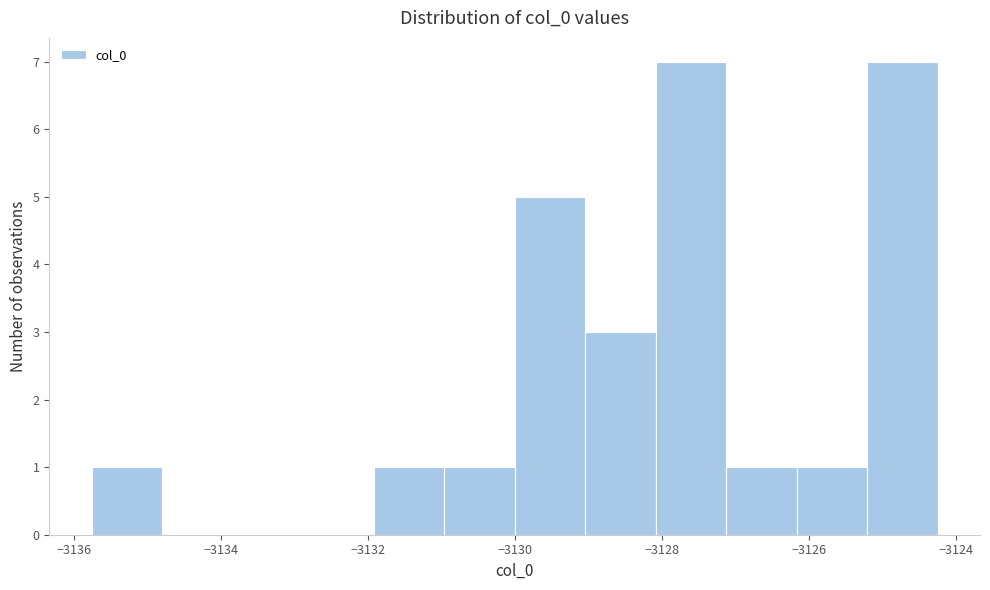

Reading left to right, list every bar in this chart as the range it spans on the x-axis followed by its height. Neither the bar edges nor the heights are printed on the chart, so give them approximately, as read against the axes.

-3135.8 to -3134.8: 1
-3134.8 to -3133.8: 0
-3133.8 to -3132.8: 0
-3132.8 to -3132.0: 0
-3132.0 to -3131.0: 1
-3131.0 to -3130.0: 1
-3130.0 to -3129.0: 5
-3129.0 to -3128.0: 3
-3128.0 to -3127.2: 7
-3127.2 to -3126.2: 1
-3126.2 to -3125.2: 1
-3125.2 to -3124.2: 7